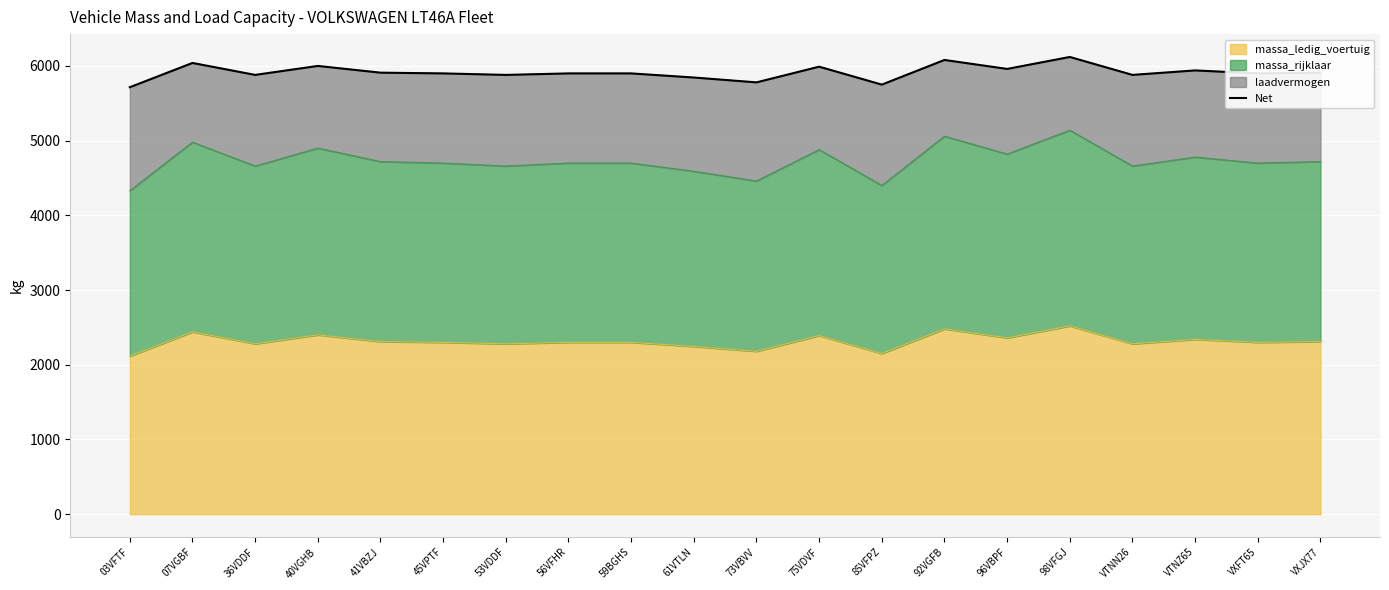

Which has a higher value, VXJX77 or VTNN26?

VXJX77